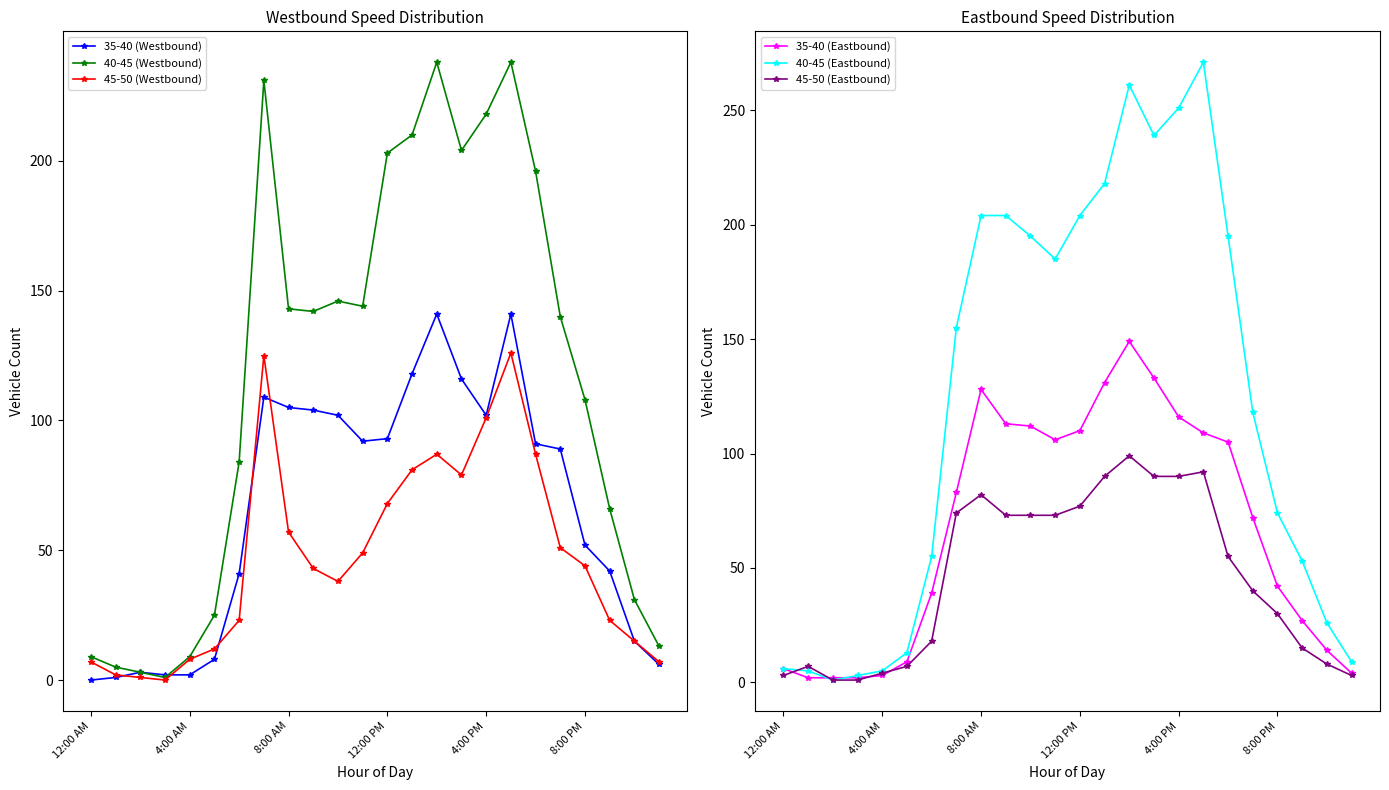

In 35-40 (Eastbound), how many points are higher than both neighbors (excluding endpoints)?

2